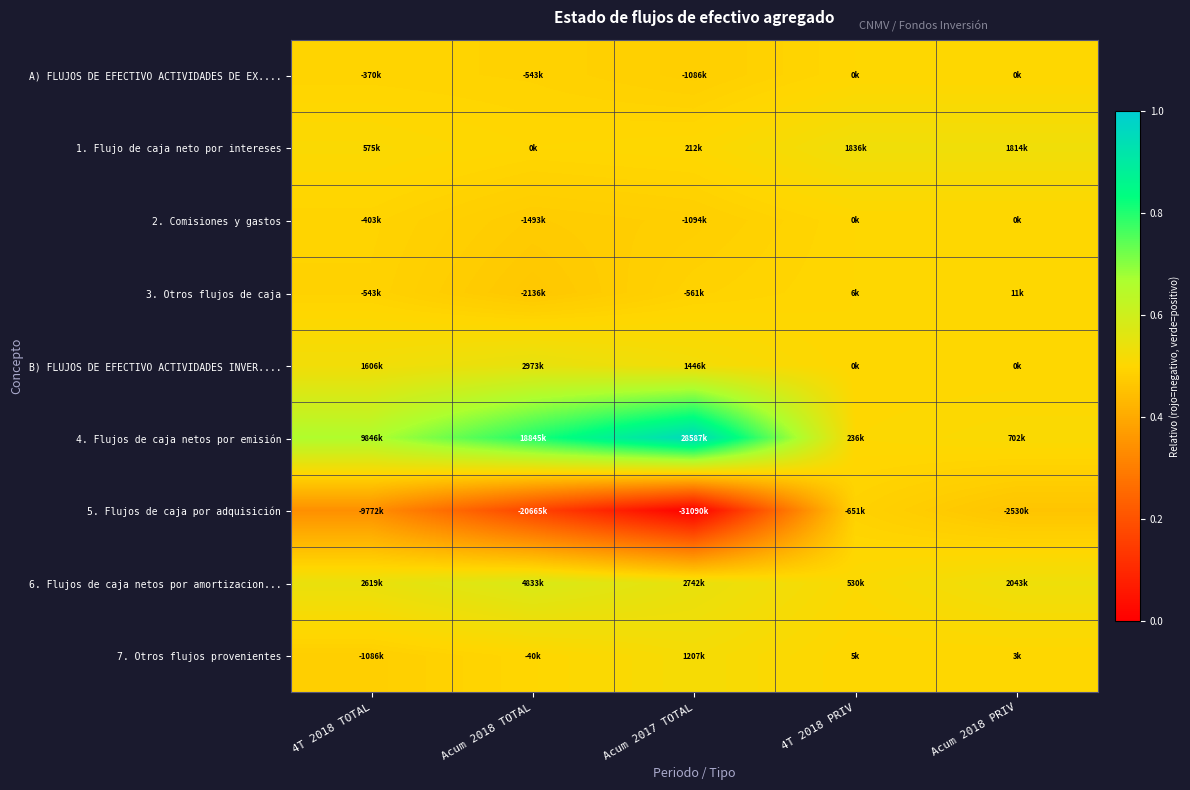

Which series has the largest total across all categories?

4. Flujos de caja netos por emisión